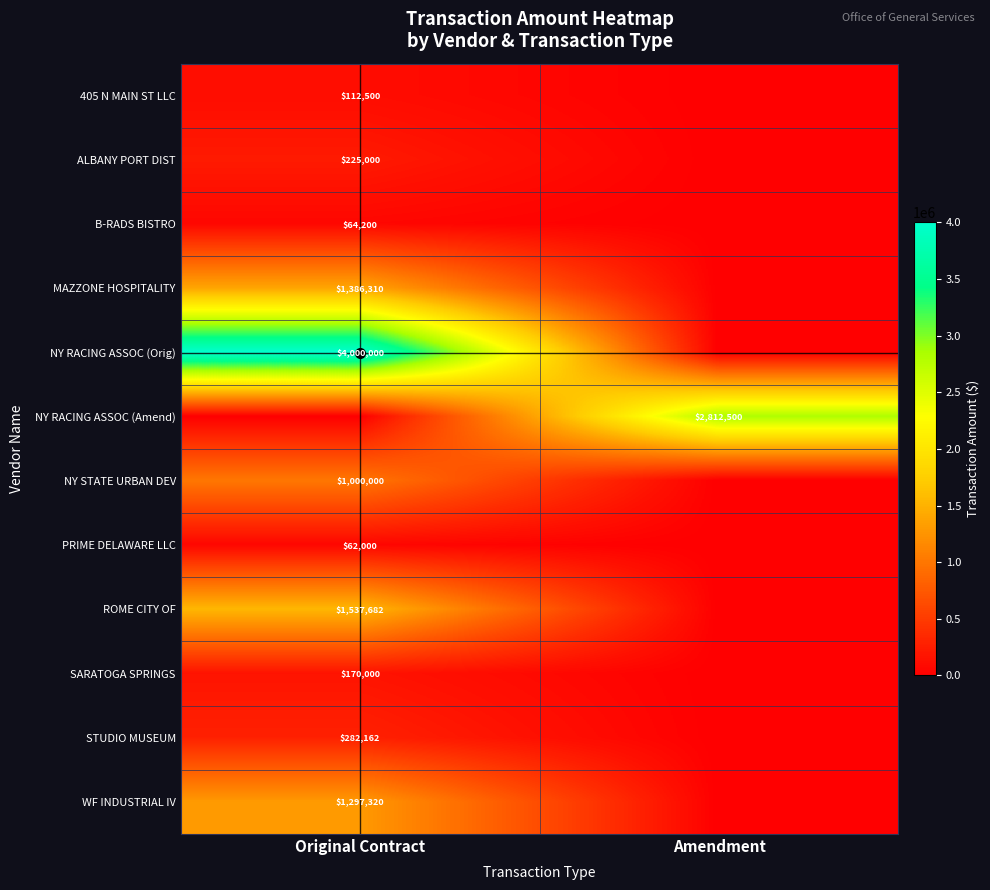

Count the number of categories in the chart.

2